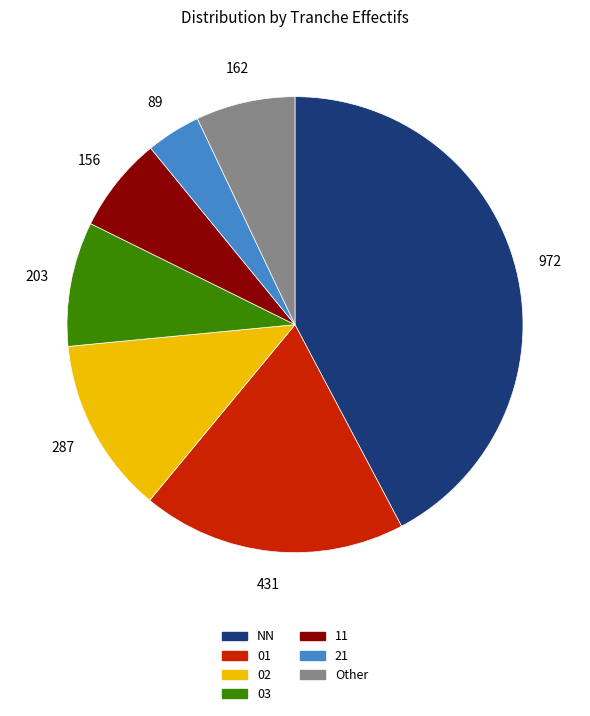

Count the number of slices in the pie.

7